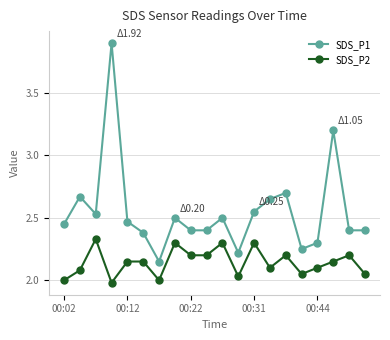

What is the sum of all SDS_P1 values?

51.0